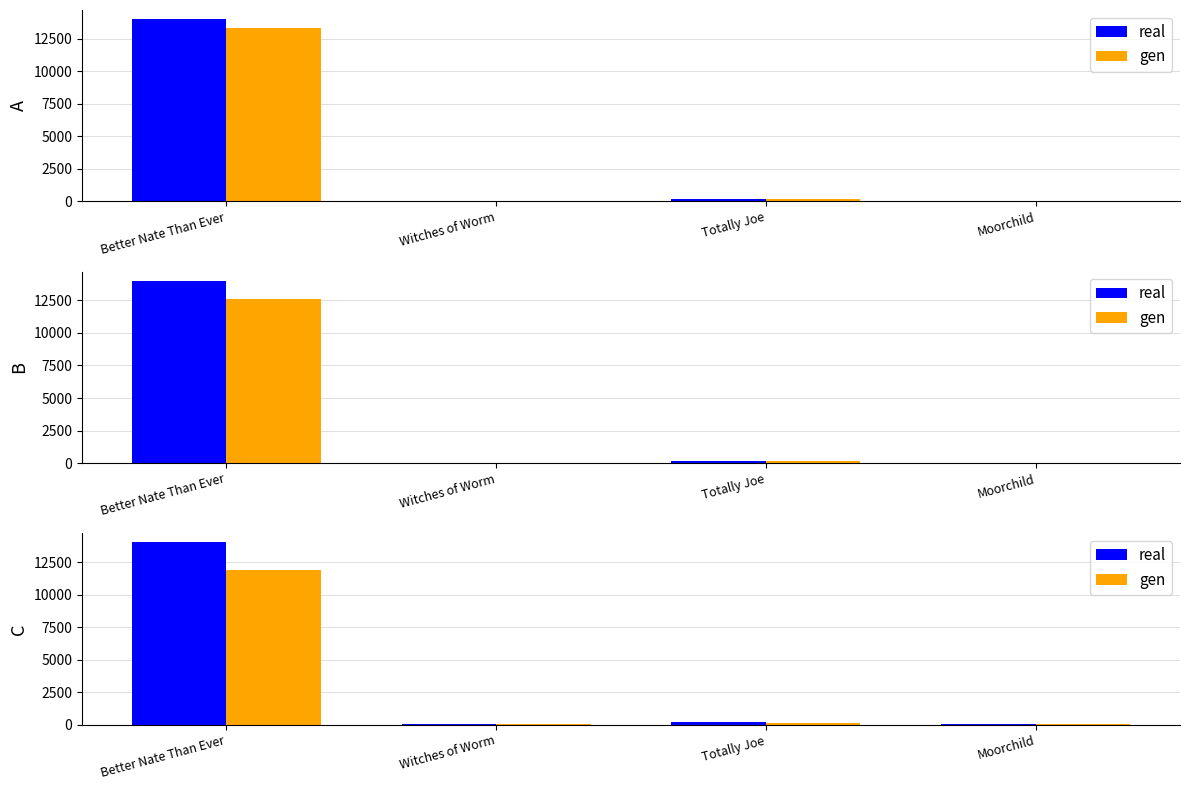

How many values in the gen series are below 161?

2